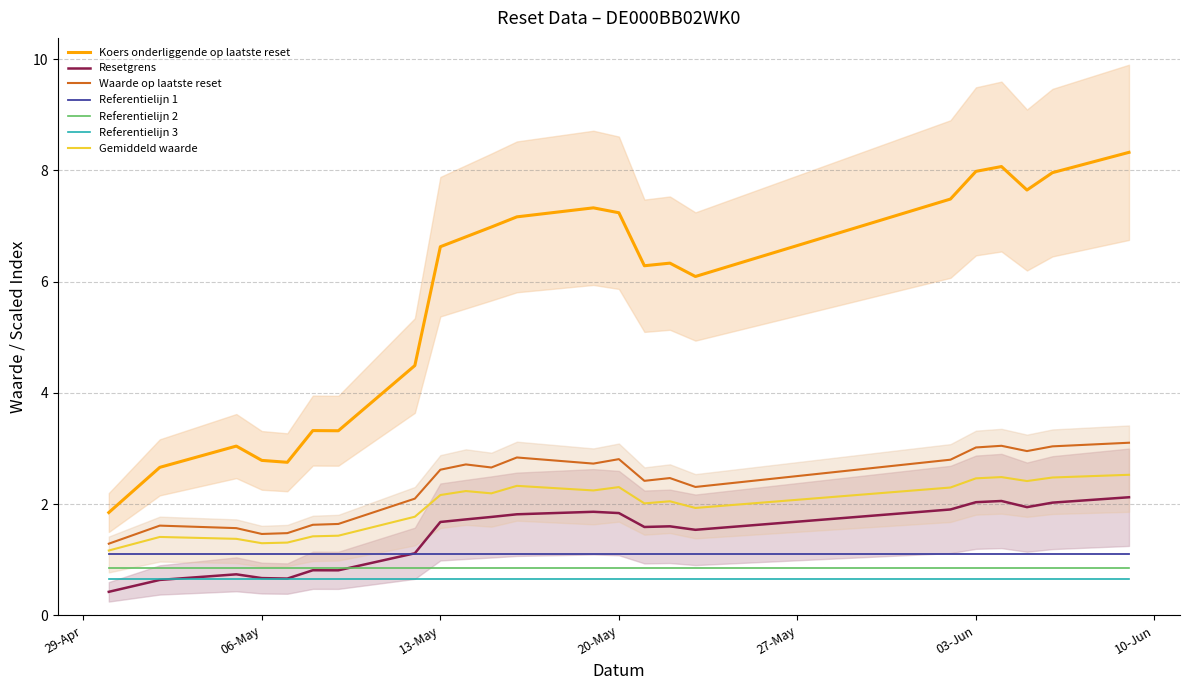

Is this an area chart (filled region under the line)?

No